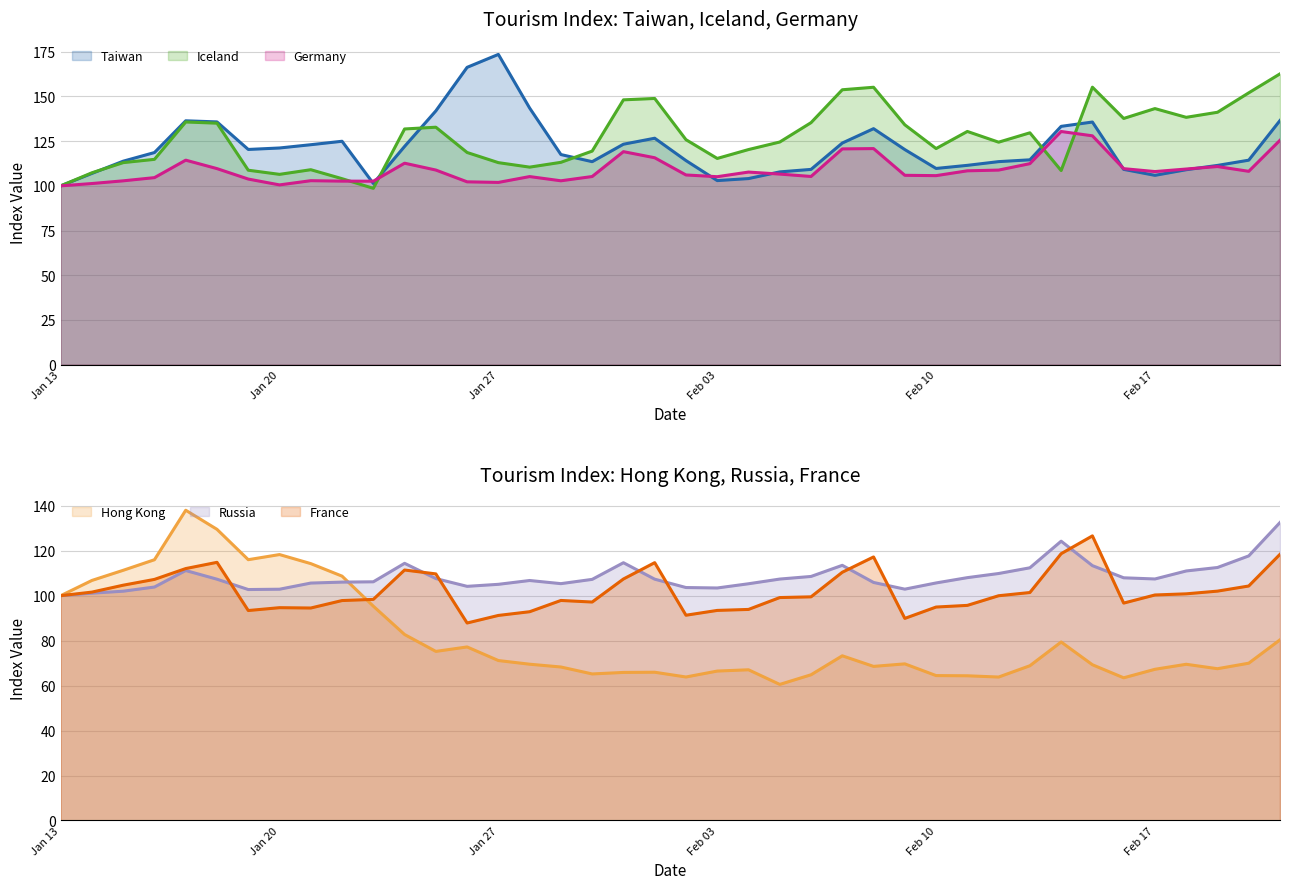

After their last crossing, which series has the higher values: Russia or Iceland?

Iceland